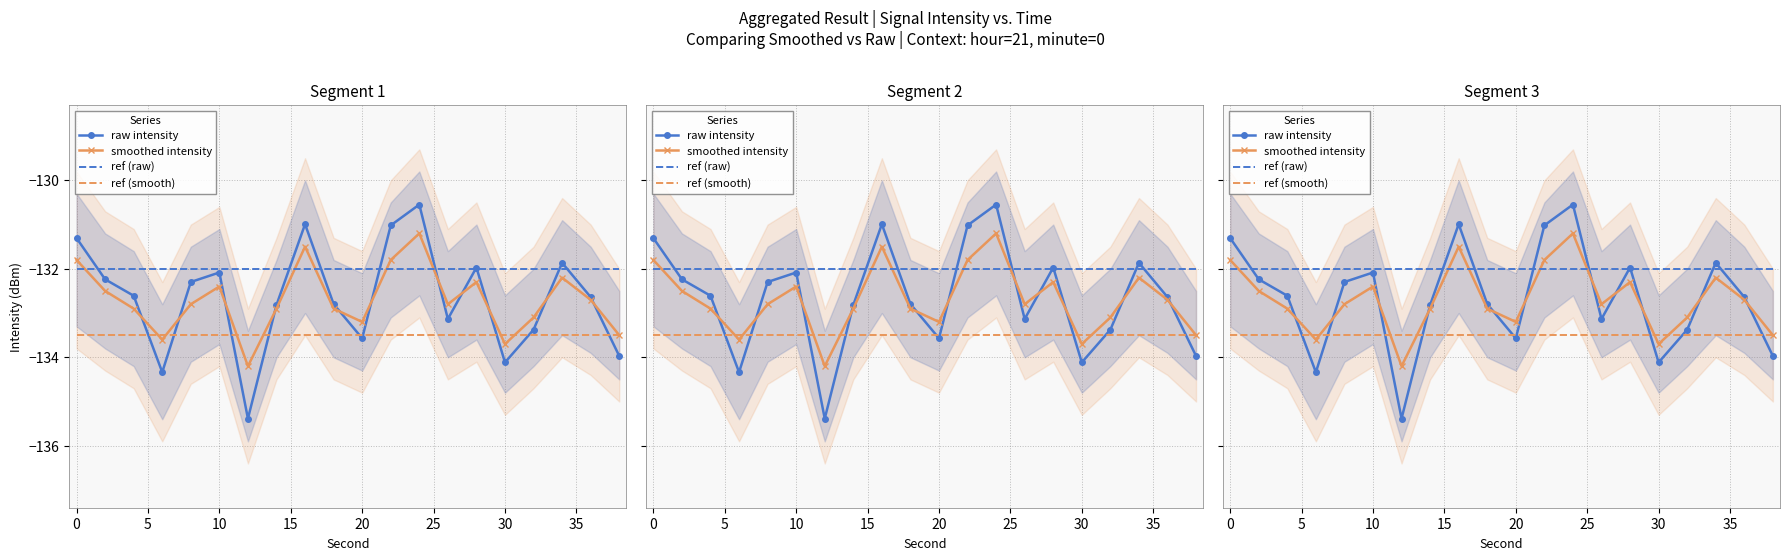

Reading left to right, extract all data points from this chart.

raw intensity: -131.3	-132.2	-132.6	-134.3	-132.3	-132.1	-135.4	-132.8	-131.0	-132.8	-133.6	-131.0	-130.5	-133.1	-132.0	-134.1	-133.4	-131.9	-132.6	-134.0
smoothed intensity: -131.8	-132.5	-132.9	-133.6	-132.8	-132.4	-134.2	-132.9	-131.5	-132.9	-133.2	-131.8	-131.2	-132.8	-132.3	-133.7	-133.1	-132.2	-132.7	-133.5
ref (raw): -132.0	-132.0	-132.0	-132.0	-132.0	-132.0	-132.0	-132.0	-132.0	-132.0	-132.0	-132.0	-132.0	-132.0	-132.0	-132.0	-132.0	-132.0	-132.0	-132.0
ref (smooth): -133.5	-133.5	-133.5	-133.5	-133.5	-133.5	-133.5	-133.5	-133.5	-133.5	-133.5	-133.5	-133.5	-133.5	-133.5	-133.5	-133.5	-133.5	-133.5	-133.5